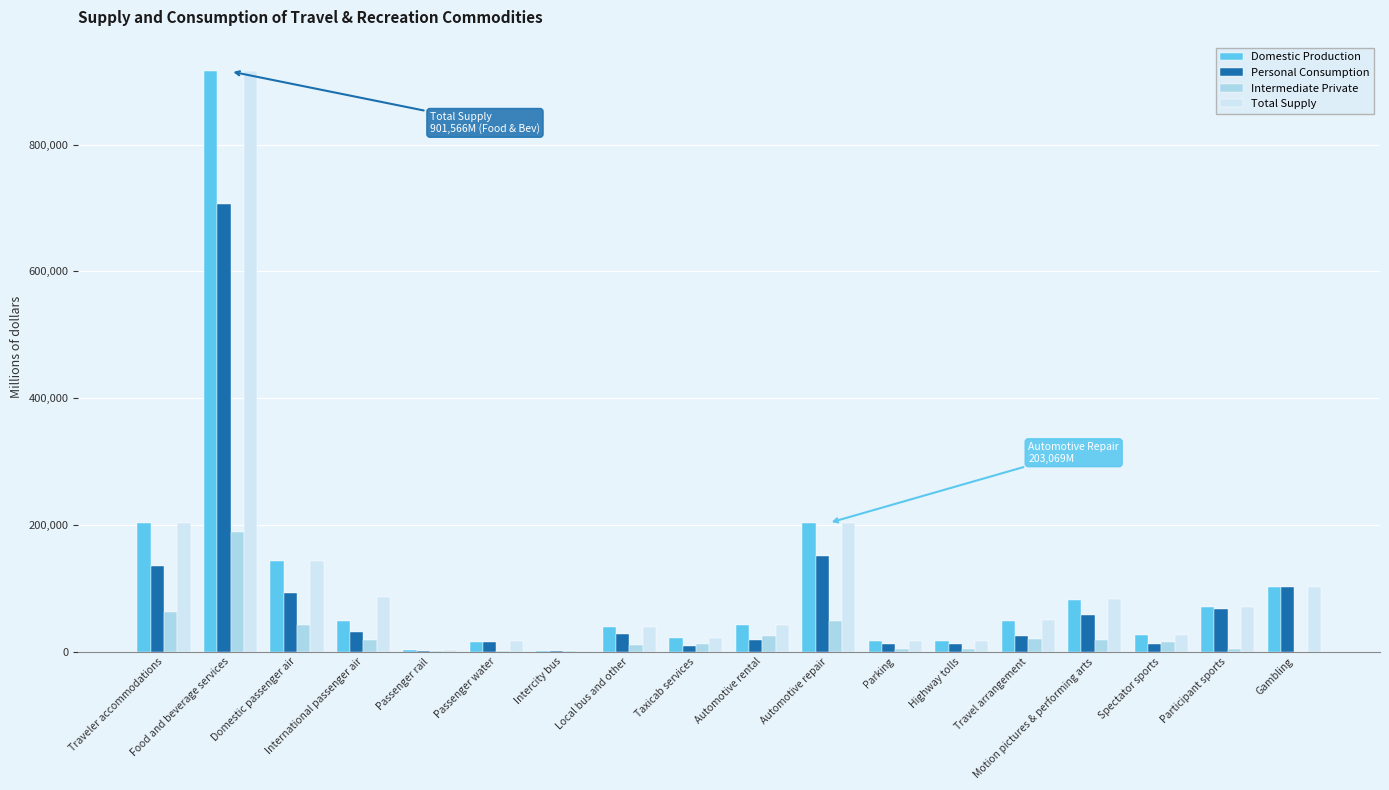

What is the difference between the Total Supply values at Local bus and other and International passenger air?

46094